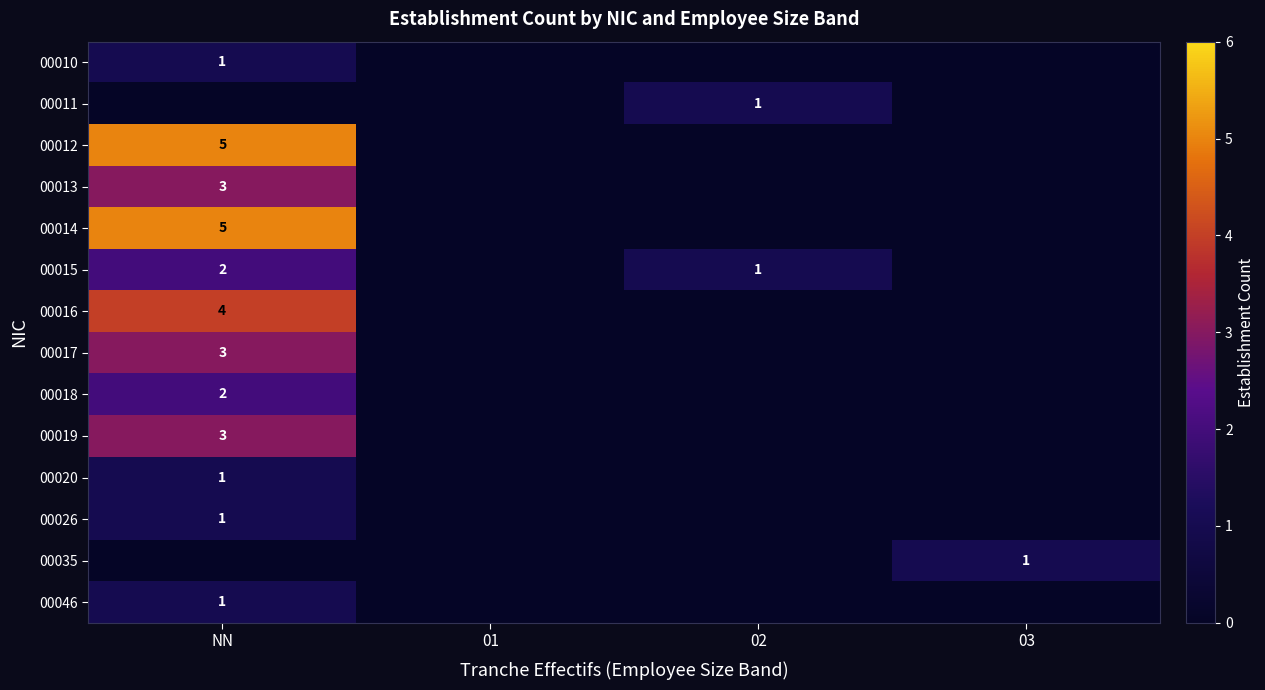

The value of 00015 at 02 is 2. True or false?

False